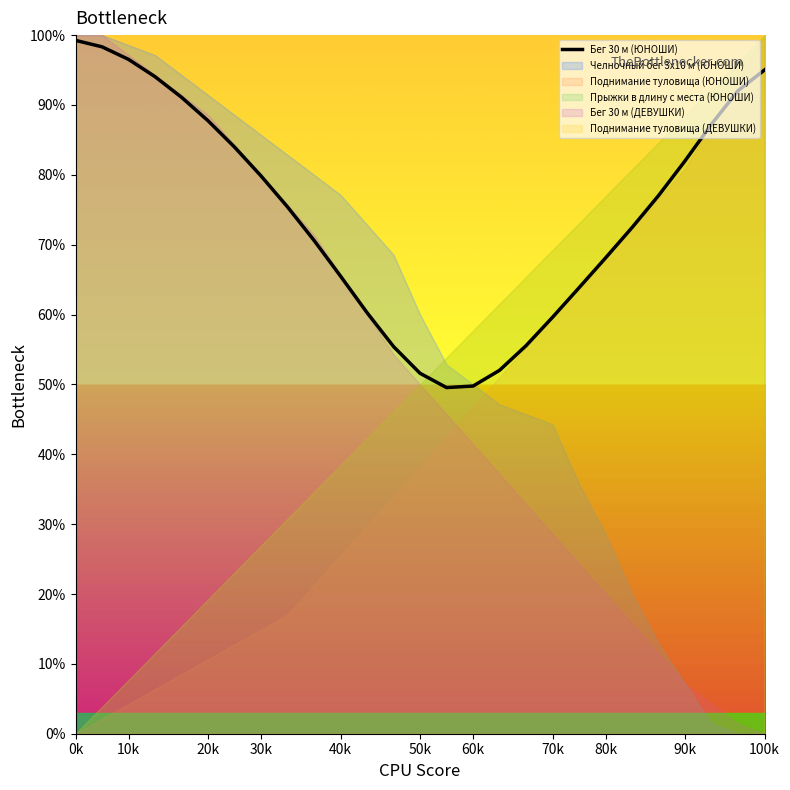

At which category does the data reach its first local valley?

14